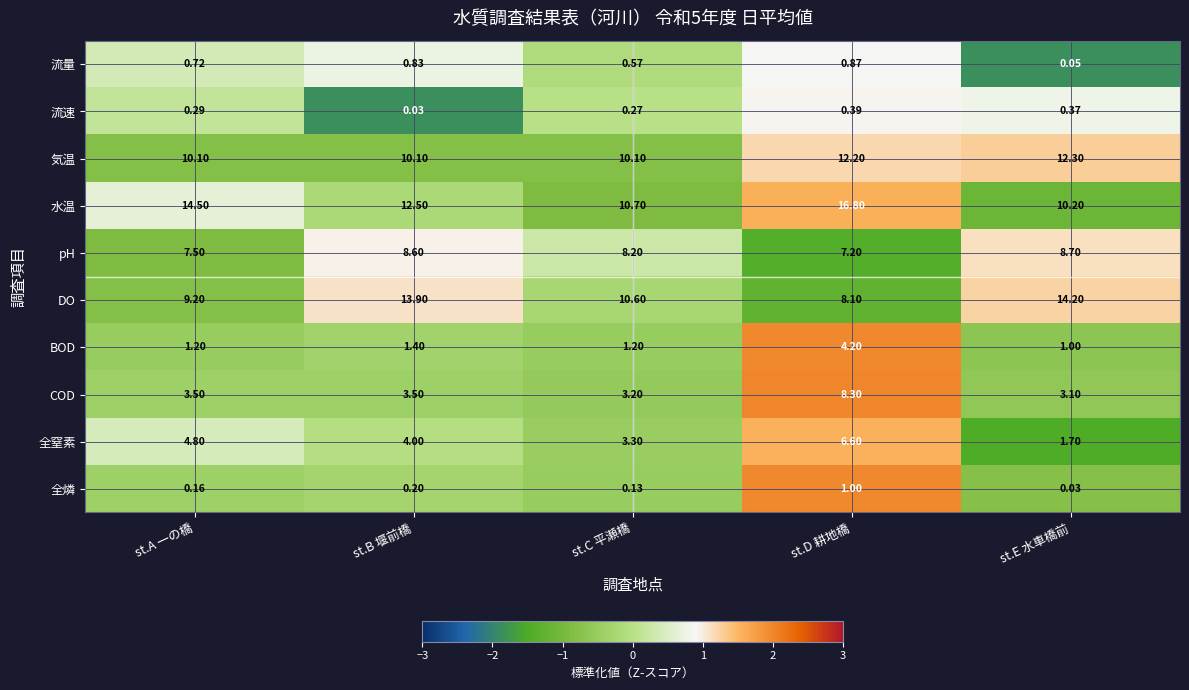

Which series has the widest spread of values?

水温